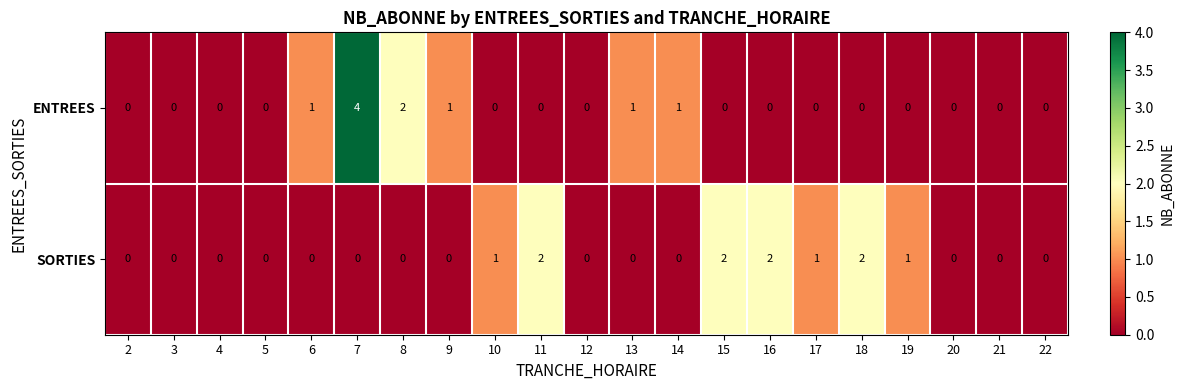

The value of SORTIES at 3 is 0. True or false?

True